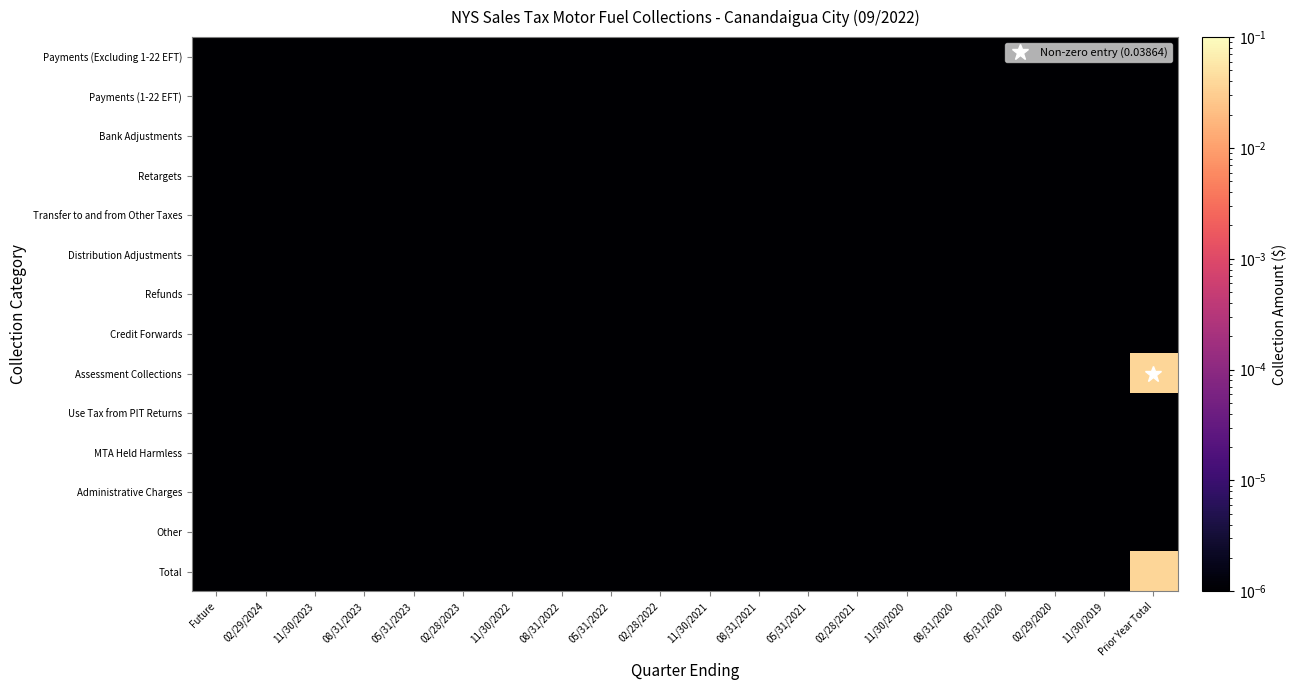

Count the number of categories in the chart.

20